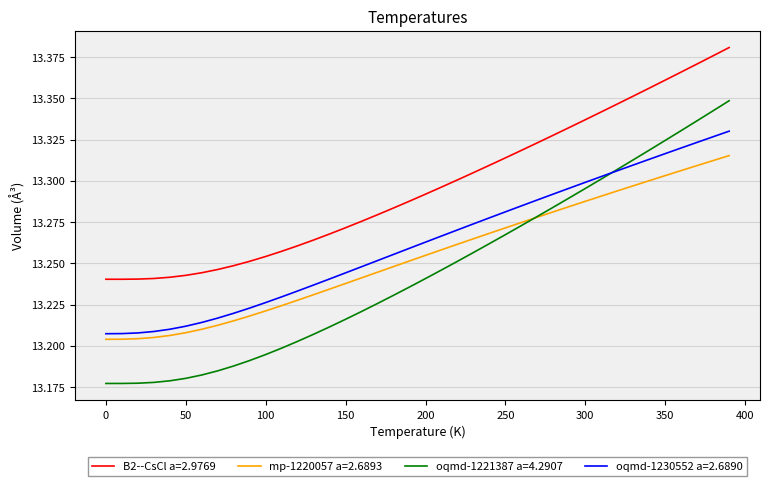

Rank the series by their average value, from lowest to highest.

oqmd-1221387 a=4.2907, mp-1220057 a=2.6893, oqmd-1230552 a=2.6890, B2--CsCl a=2.9769